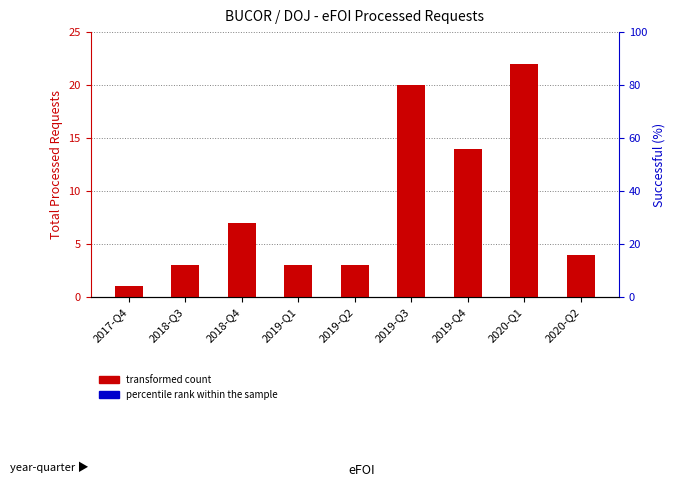

How many data points in transformed count are above 4?

4